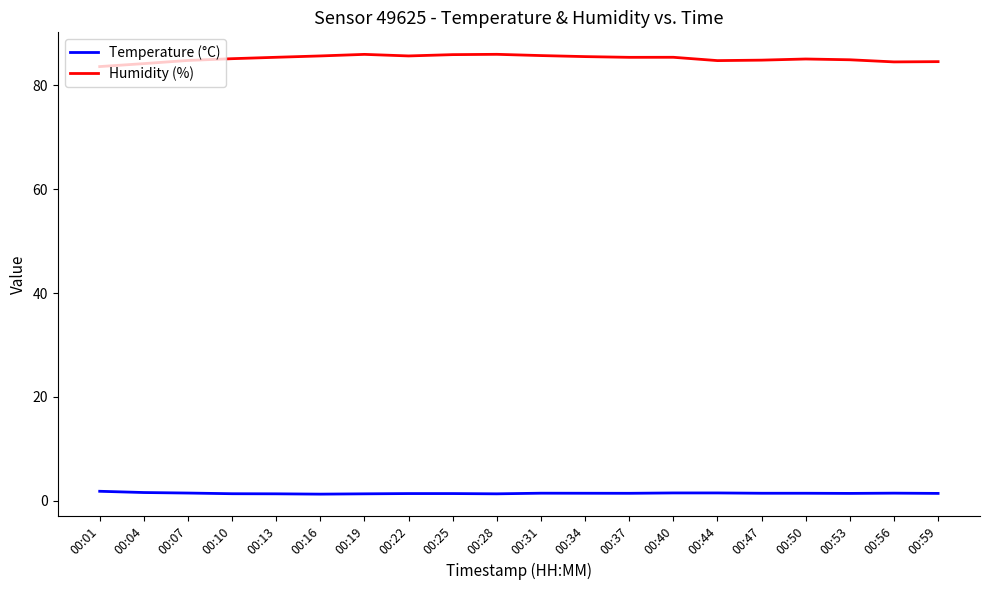

What is the total value across all series at 00:25?

87.3